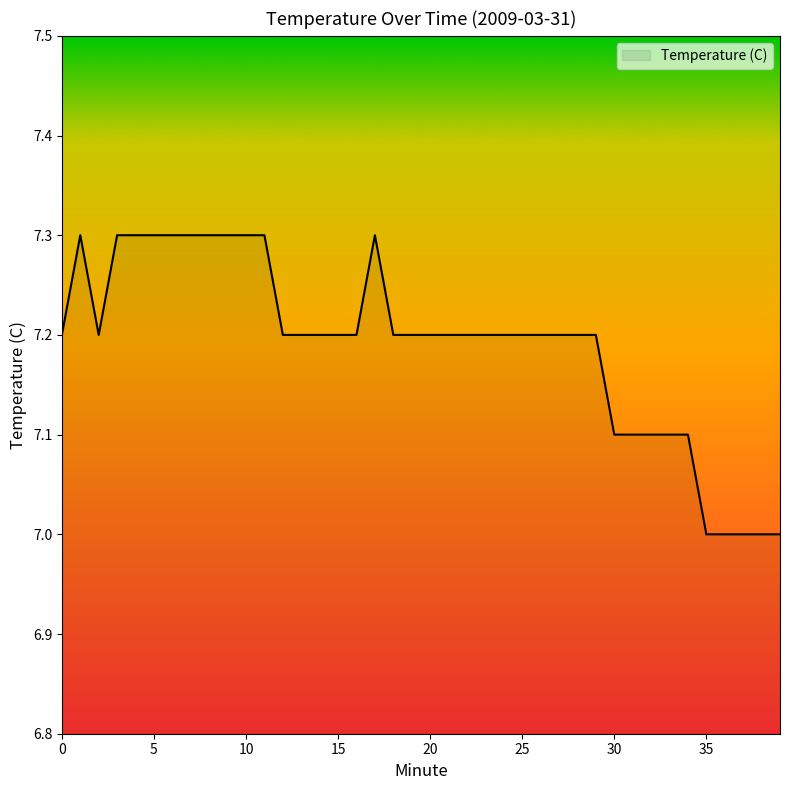

True or false: there are more than 1 points higher than both neighbors.

True